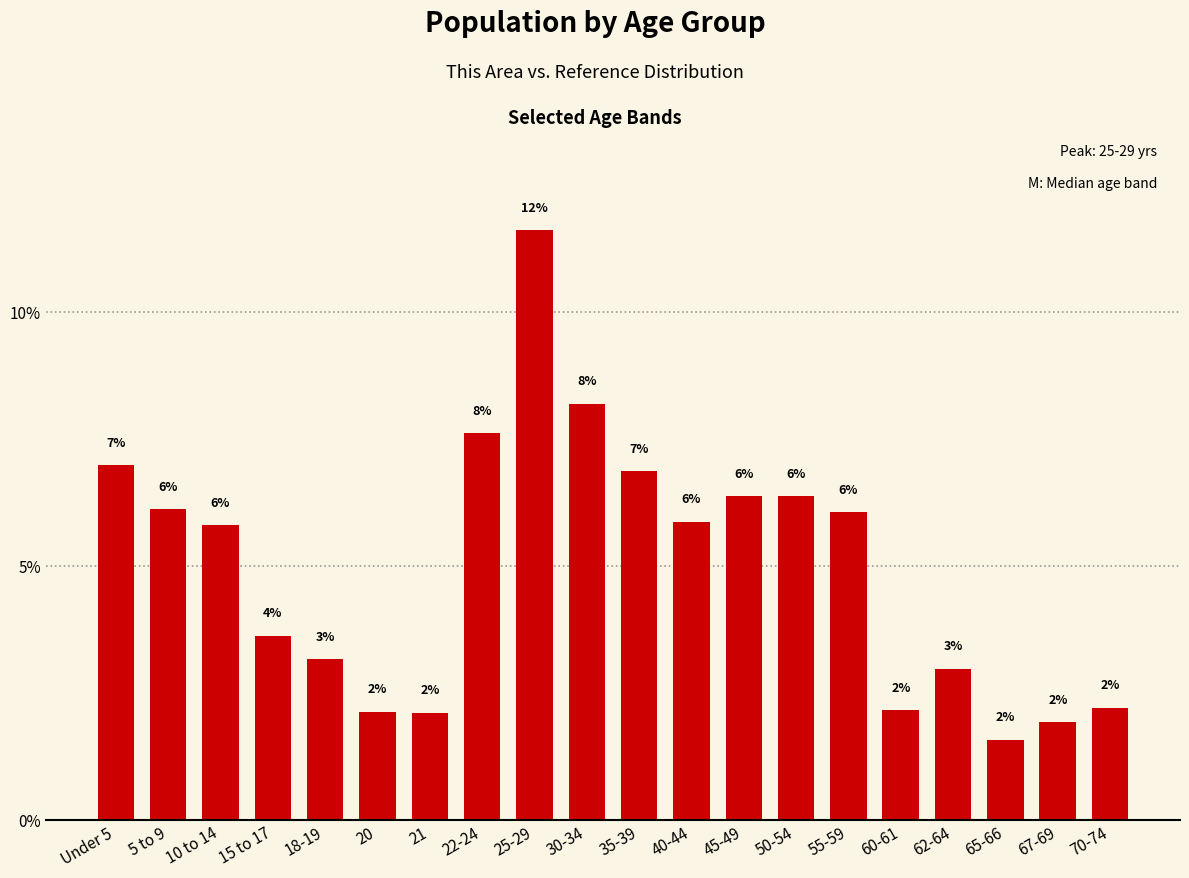

What is the label of the 6th bar from the left?

20